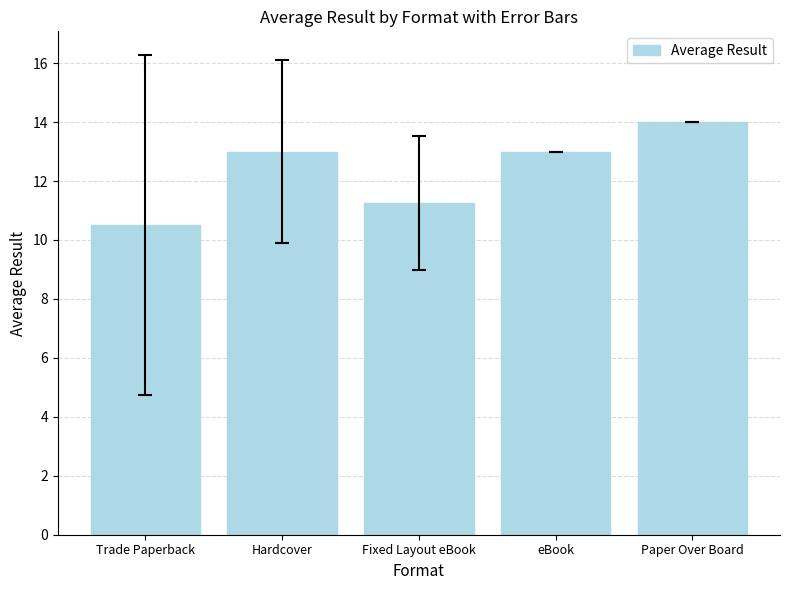

What is the greatest value displayed?

14.0